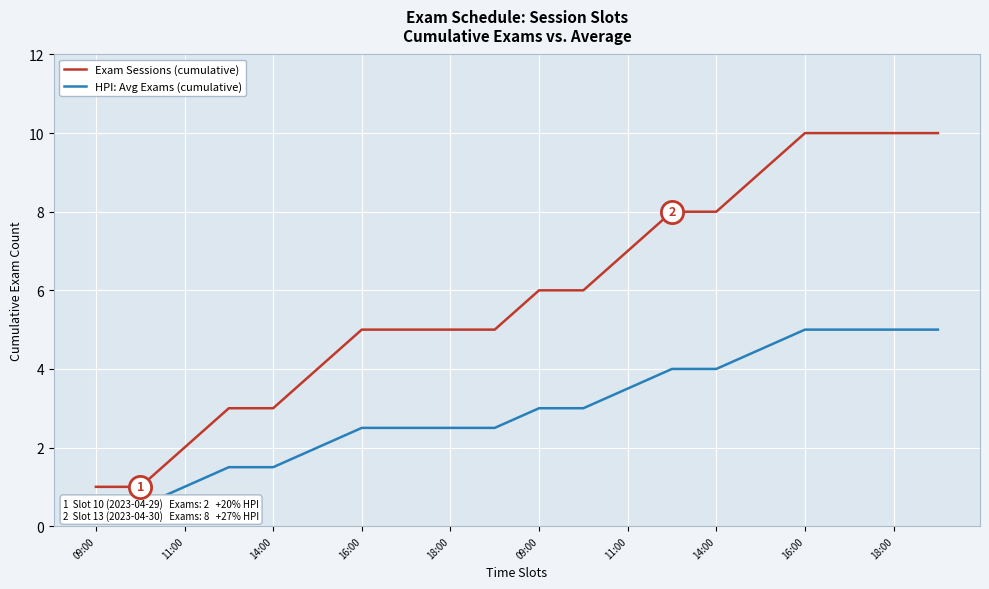

At which category is the sum across all series the highest?

16:00